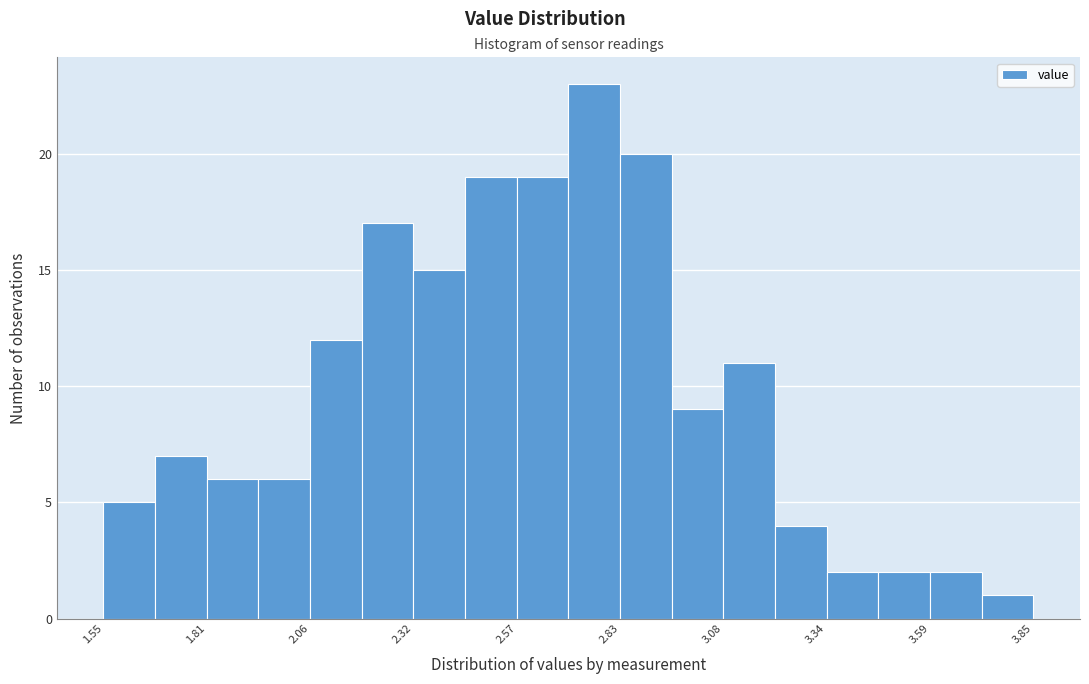

Around what value on the x-axis is the tallest bar? Give the approximate position of its centre, as read against the axis.

2.75